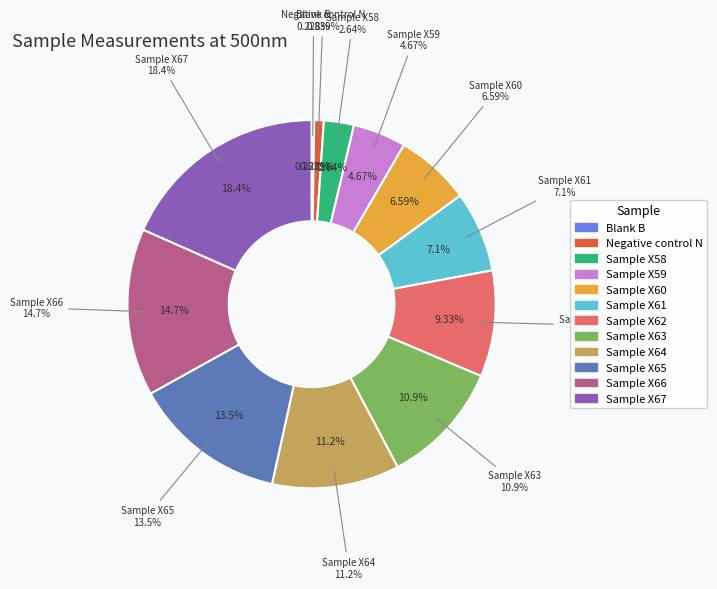

The Sample X64 slice represents 20% of the pie. True or false?

False